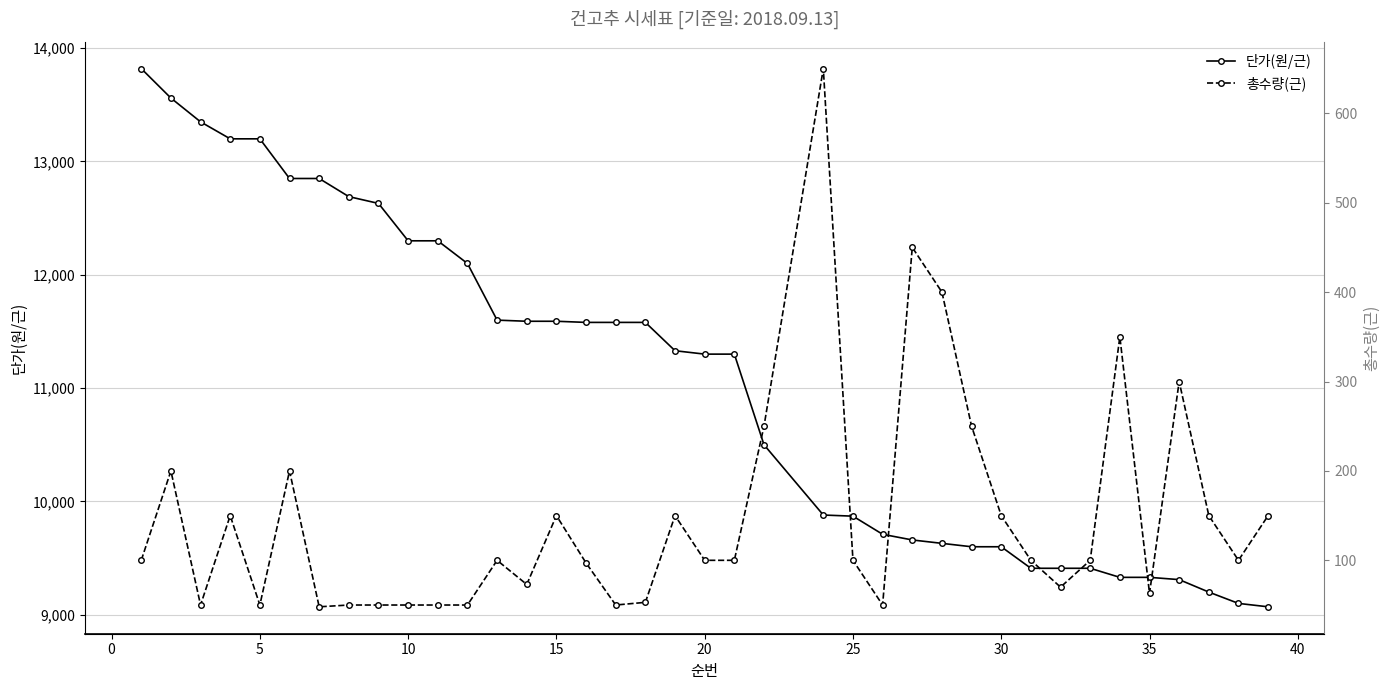

Reading left to right, list all the values displayed in this chart.

단가(원/근): 13820	13560	13350	13200	13200	12850	12850	12690	12630	12300	12300	12100	11600	11590	11590	11580	11580	11580	11330	11300	11300	10500	9880	9870	9710	9660	9630	9600	9600	9410	9410	9410	9330	9330	9310	9200	9100	9070
총수량(근): 100	200	50	150	50	200	48	50	50	50	50	50	100	73	150	97	50	53	150	100	100	250	650	100	50	450	400	250	150	100	70	100	350	63	300	150	100	150